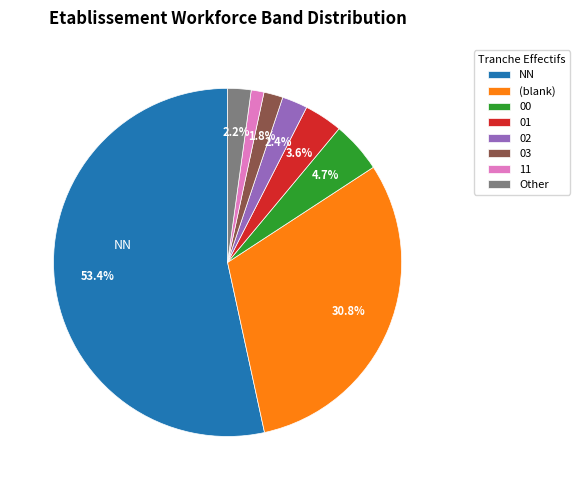

To the nearest percent, what is the average slice percentage?

12%